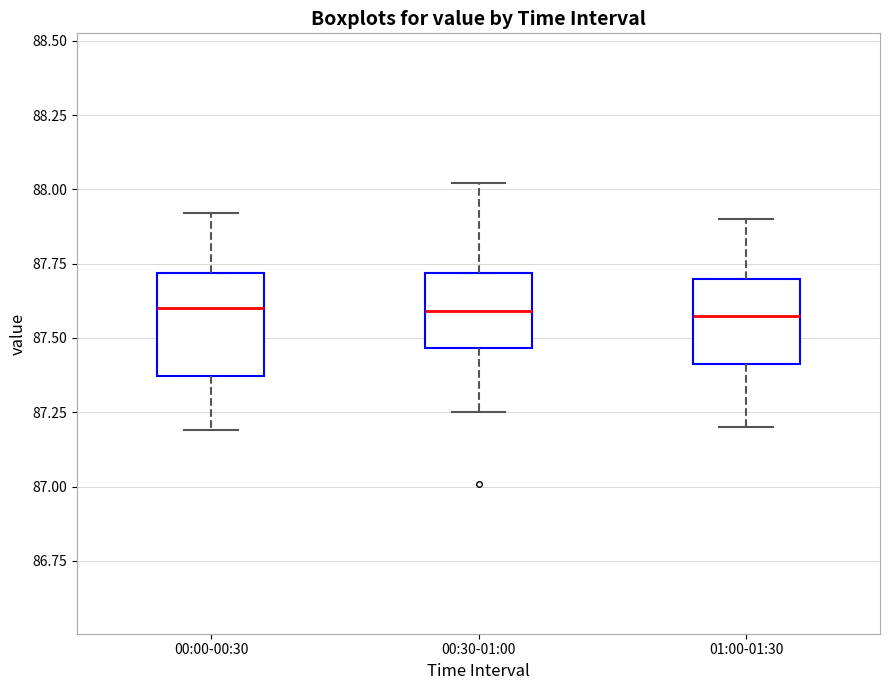

Reading left to right, transcribe this box plot: for each box, give where its median line is, the range the box spans, and where its two whiskers end, as read against the y-axis. The values are not printed on the chart, so give them approximately, as read against the axis.

00:00-00:30: median 87.60, box 87.35 to 87.70, whiskers 87.20 to 87.90
00:30-01:00: median 87.60, box 87.45 to 87.70, whiskers 87.25 to 88.00
01:00-01:30: median 87.60, box 87.40 to 87.70, whiskers 87.20 to 87.90